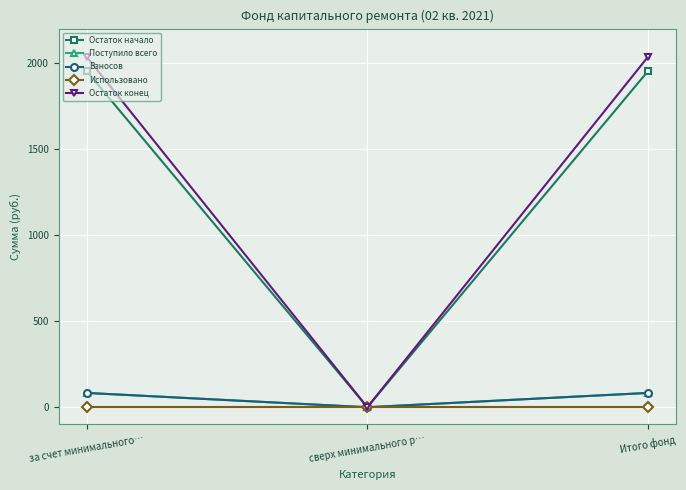

Between за счет минимального… and сверх минимального р…, which is larger?

за счет минимального…